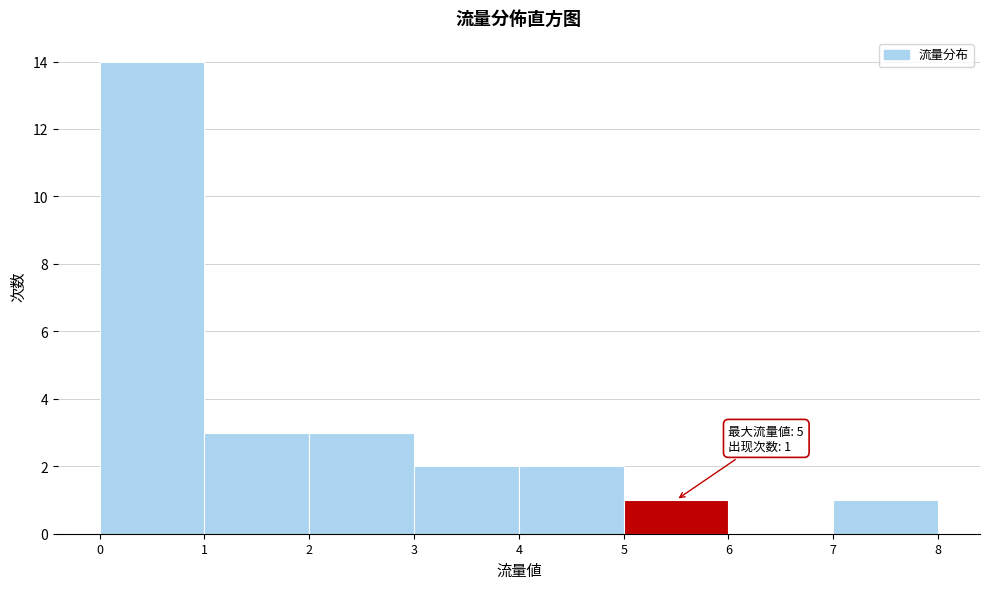

Over which range of the x-axis is the bar tallest?

0 to 1